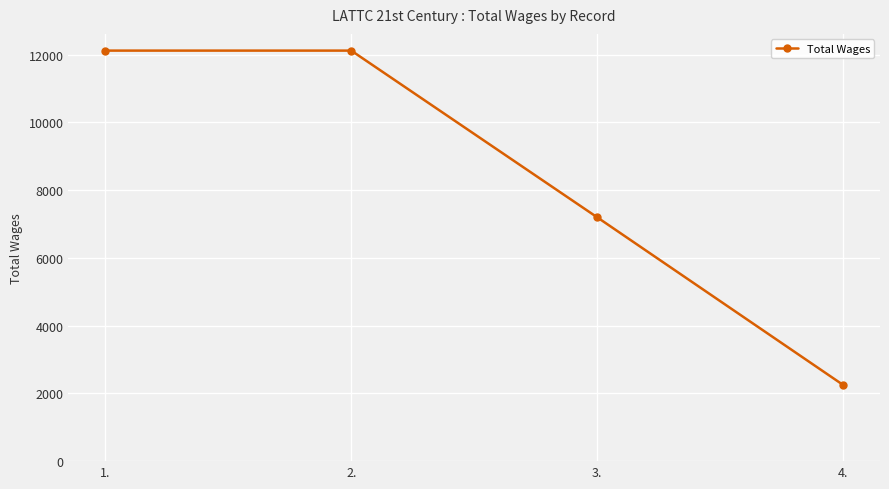

What is the approximate value at 3., to the nearest 100?

7200